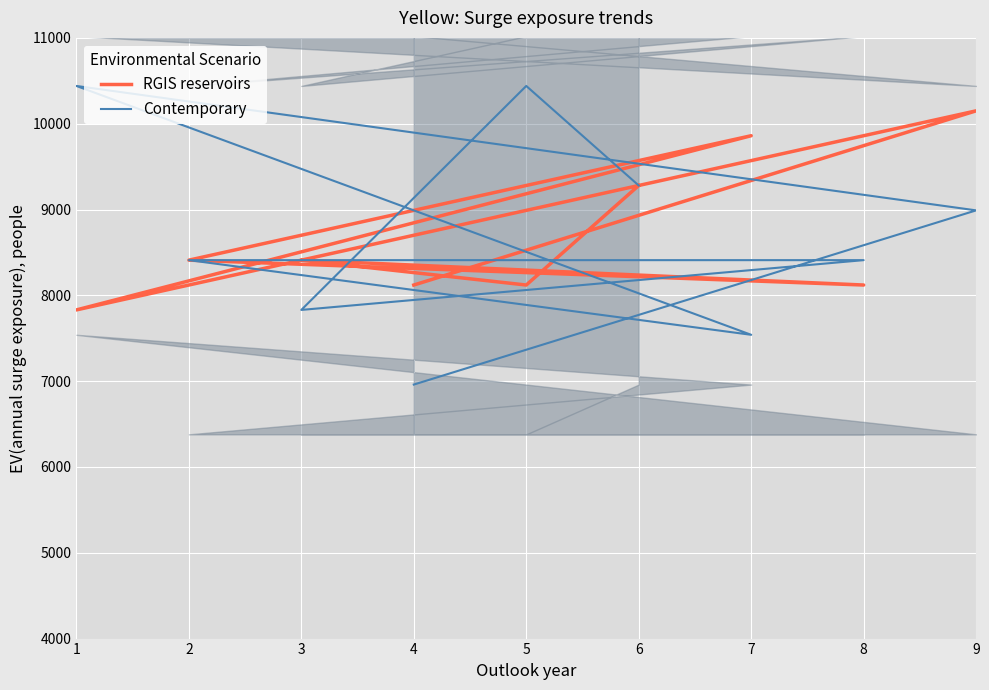

What is the total value across all series at 7?

17400